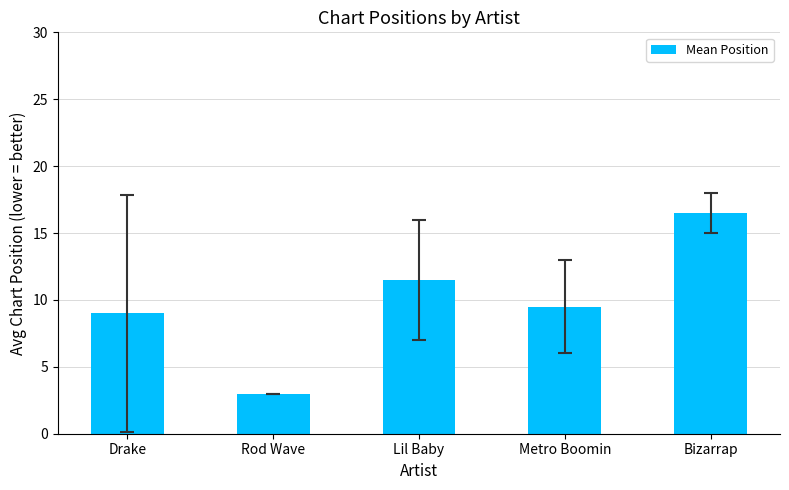

List the labels in order of value, largest first.

Bizarrap, Lil Baby, Metro Boomin, Drake, Rod Wave